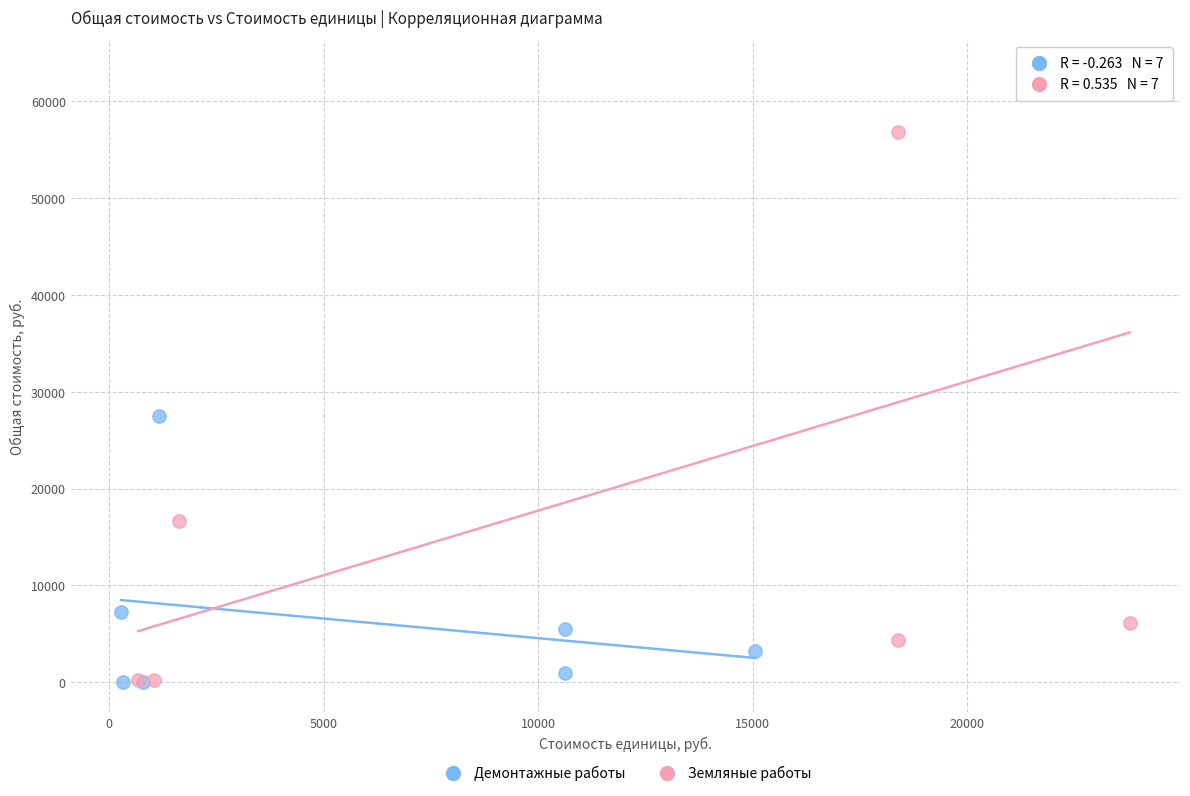

Which series has the widest spread of Y values?

Земляные работы